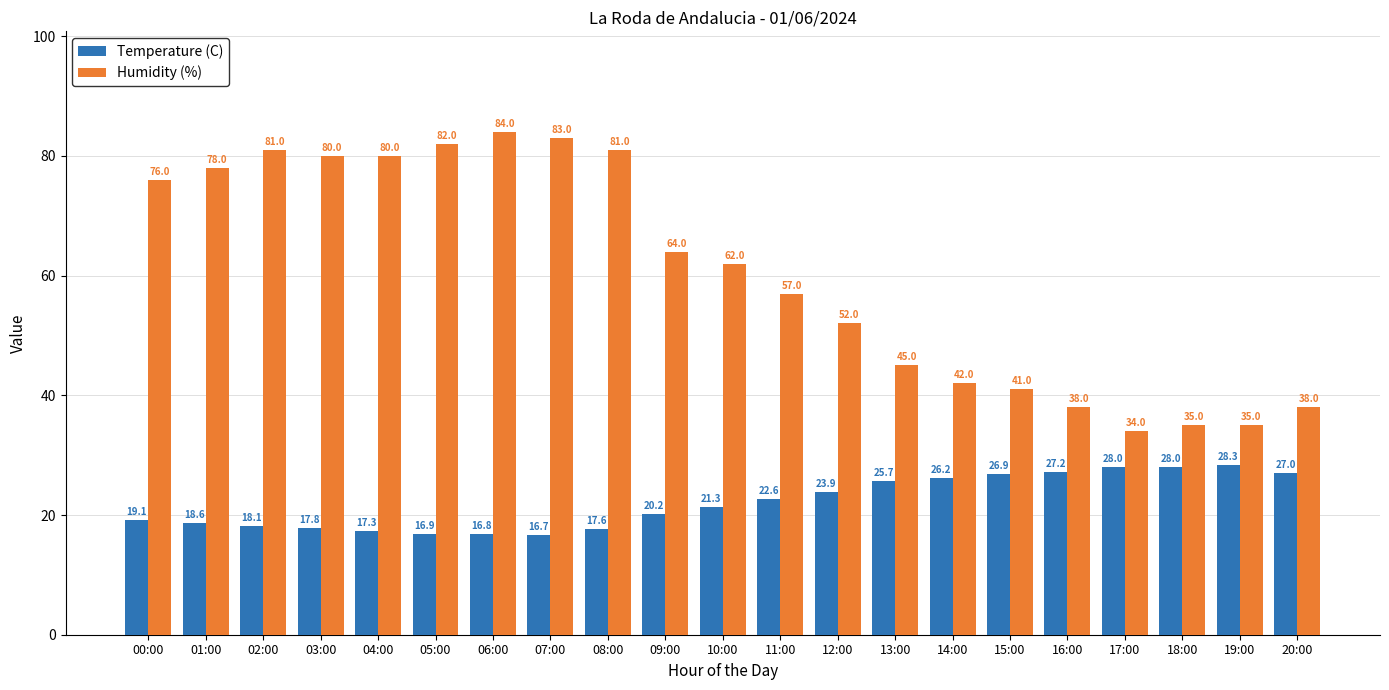

The value of Humidity (%) at 15:00 is 41.0. True or false?

True